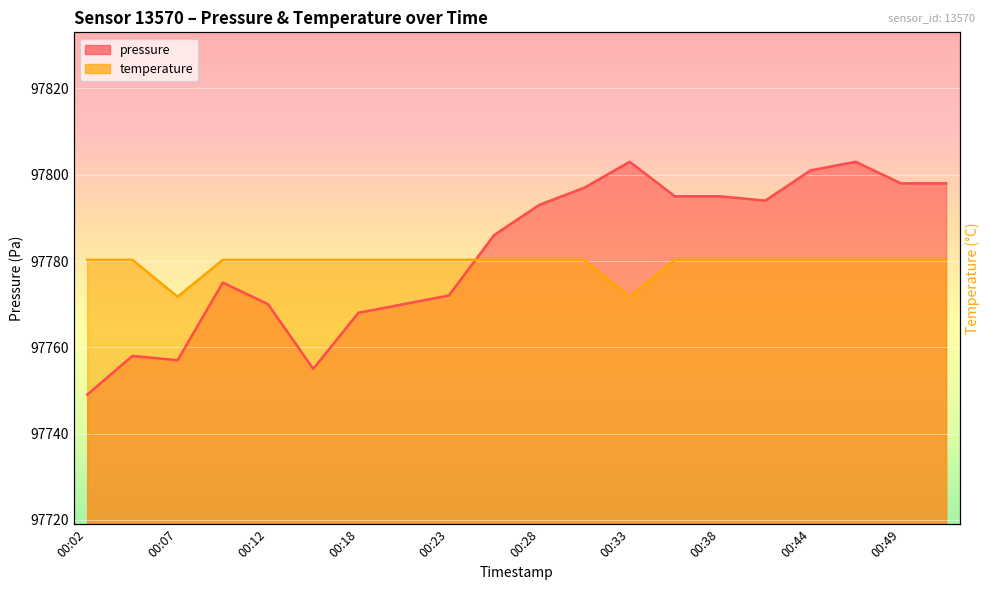

How many interior local valleys does the pressure series have?

3